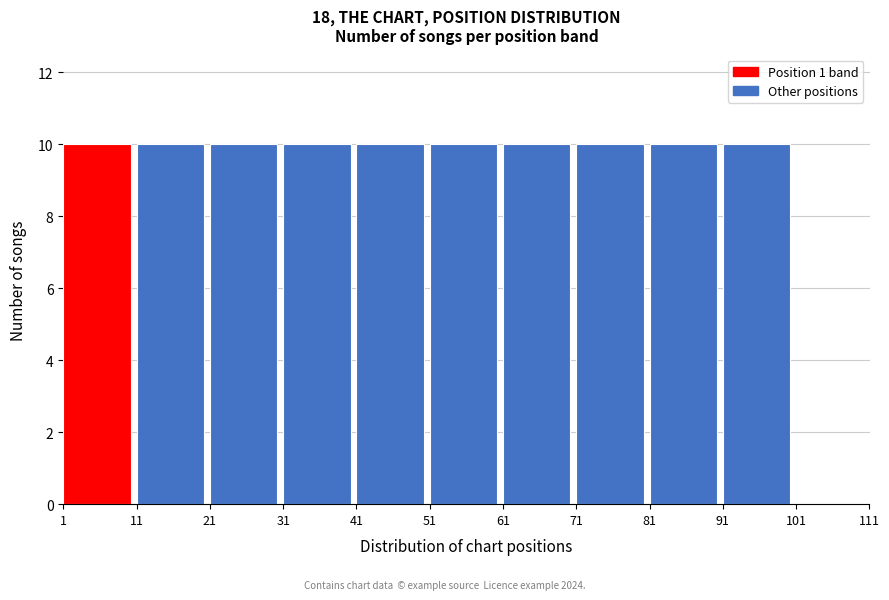

Reading left to right, list every bar in this chart as the range it spans on the x-axis followed by its height. The values are not printed on the chart, so give them approximately, as read against the axis.

1 to 11: 10
11 to 21: 10
21 to 31: 10
31 to 41: 10
41 to 51: 10
51 to 61: 10
61 to 71: 10
71 to 81: 10
81 to 91: 10
91 to 101: 10
101 to 111: 0